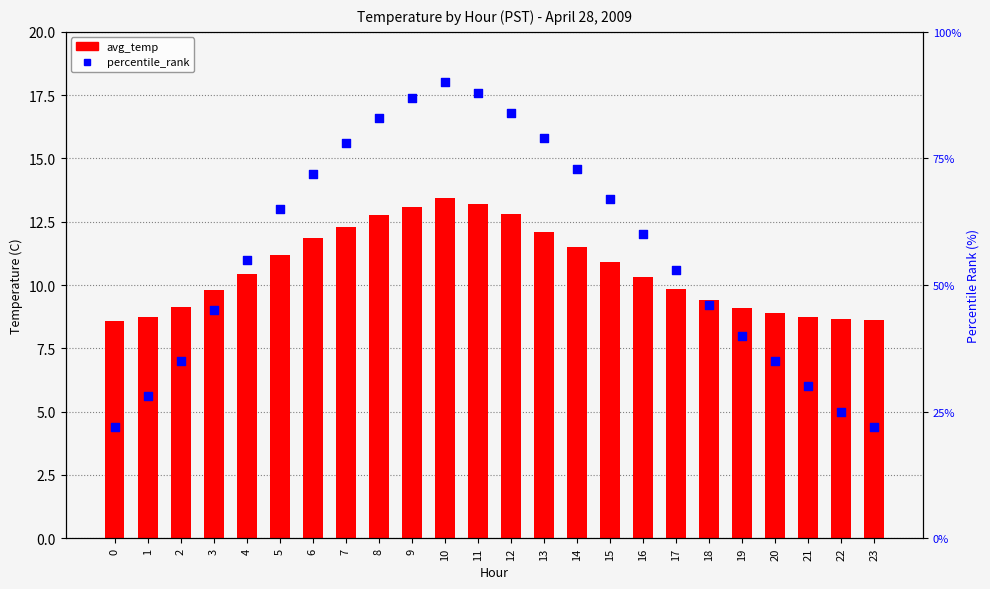

Which series has the largest Y range (max minus min)?

percentile_rank